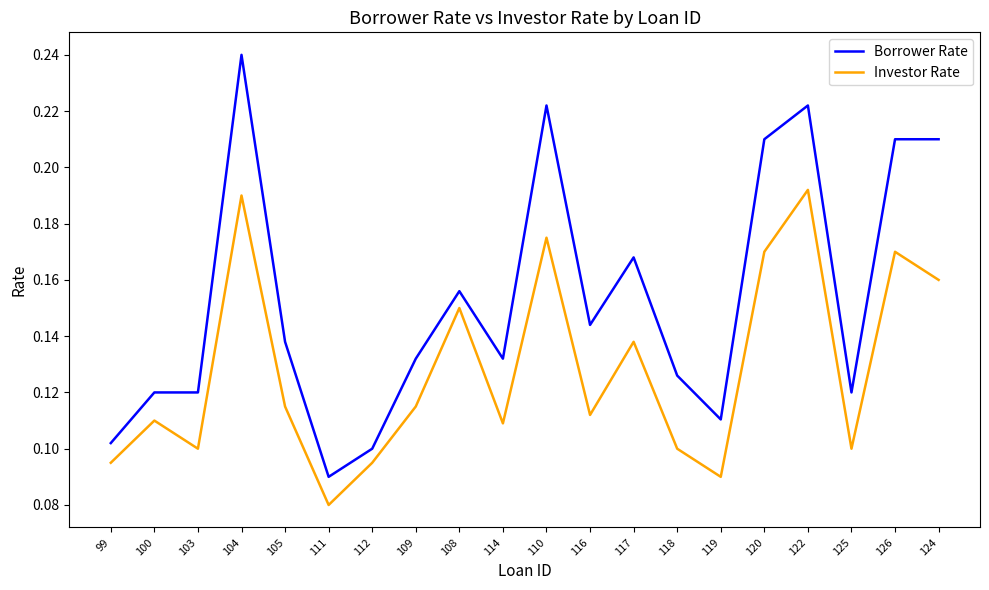

List the series in order of their peak value, lowest first.

Investor Rate, Borrower Rate